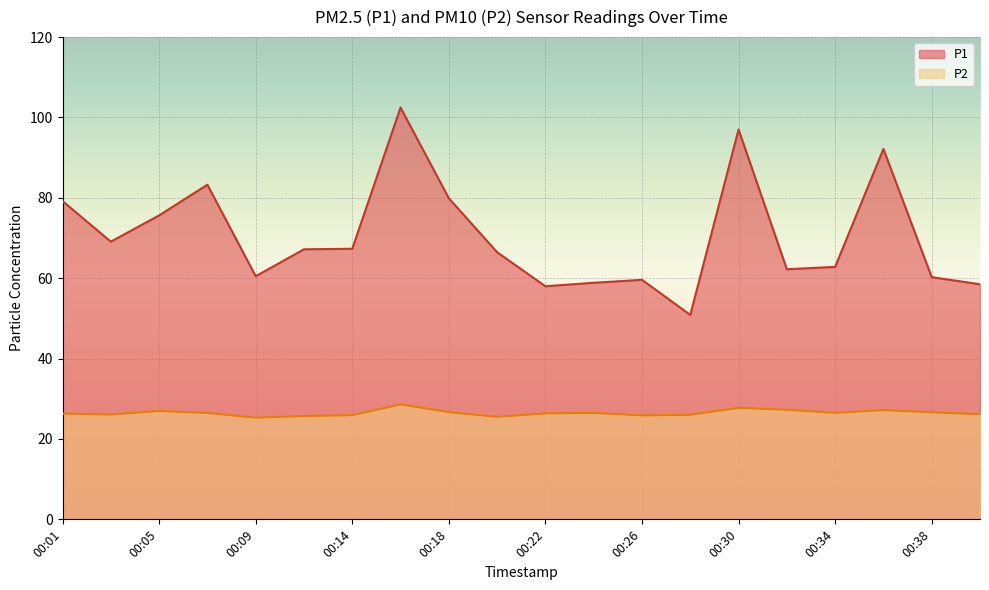

Which category has the lowest value in the P1 series?

00:28